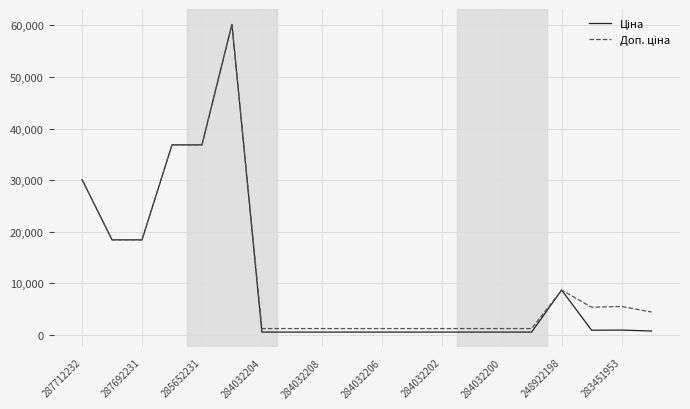

Does the chart have visible grid lines?

Yes